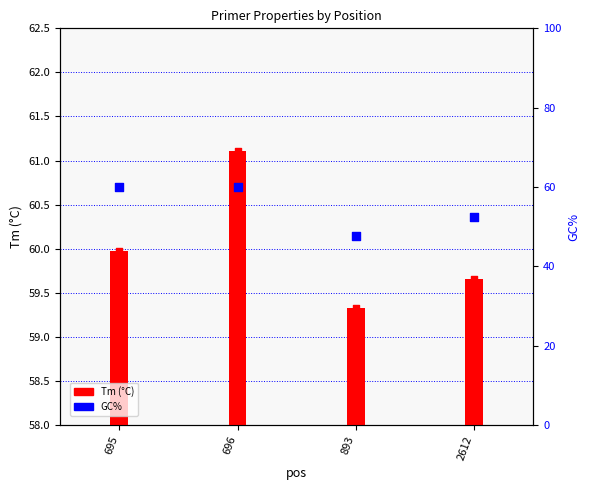

What are all the series names shown in the legend?

Tm (°C), GC%